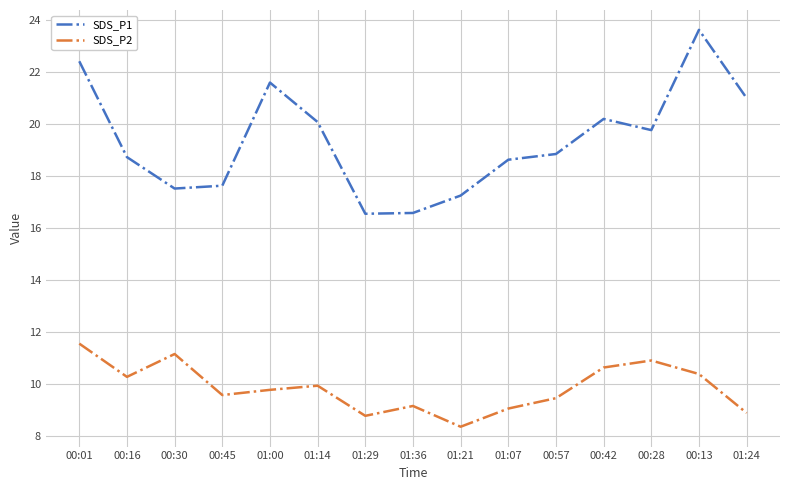

True or false: SDS_P1 and SDS_P2 intersect in this chart.

False